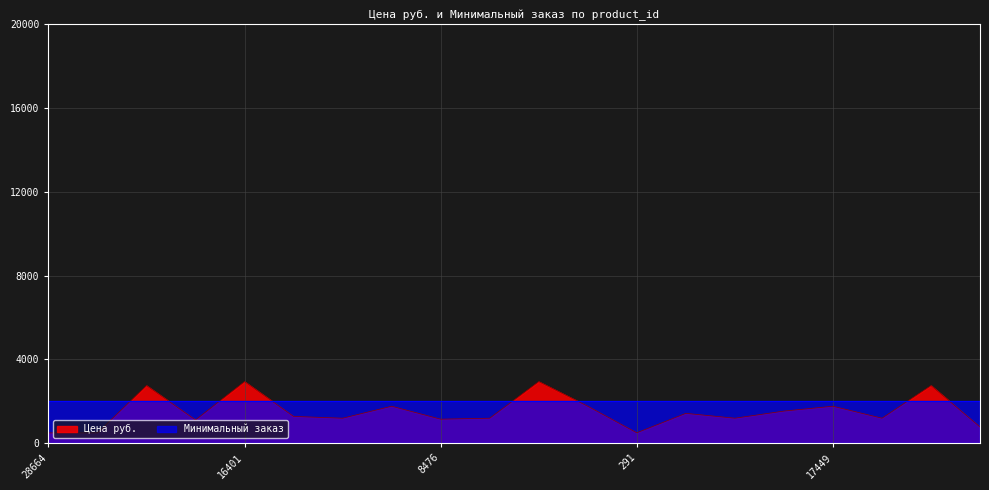

Is it true that the value at 16681 is 2715.3?

False